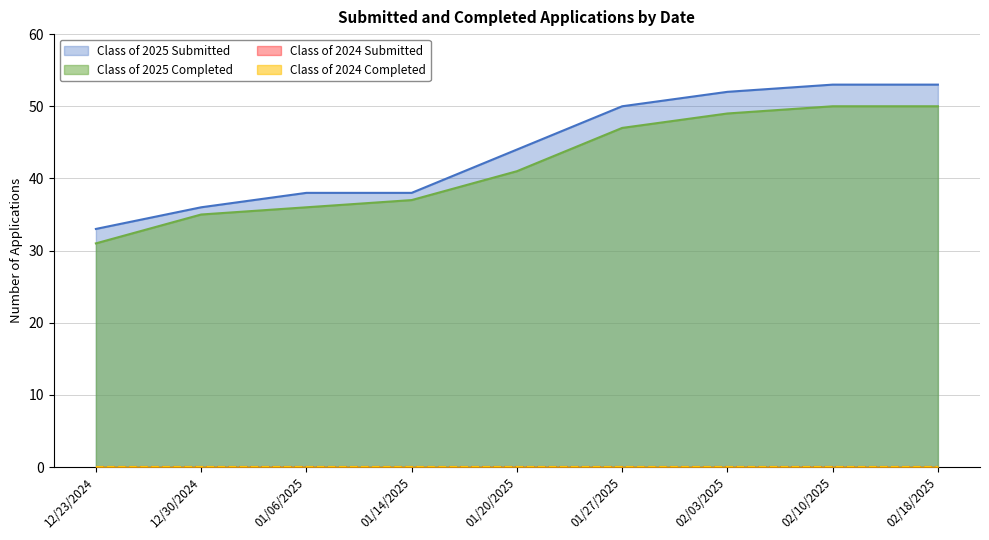

Which series has the largest total across all categories?

Class of 2025 Submitted